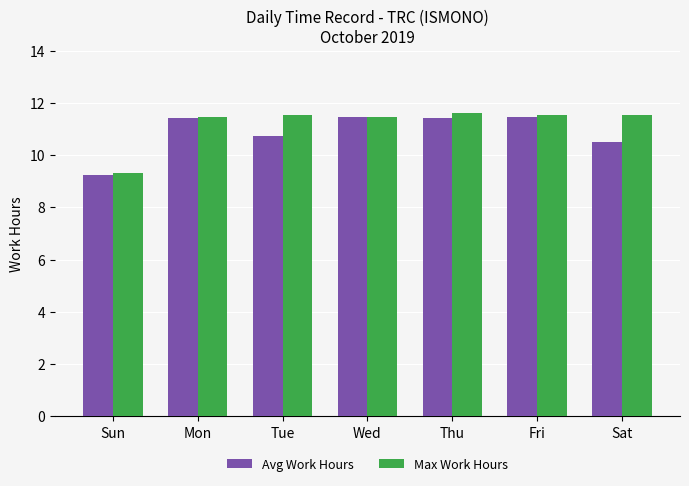

What is the difference between the highest and lowest values at Fri?

0.1